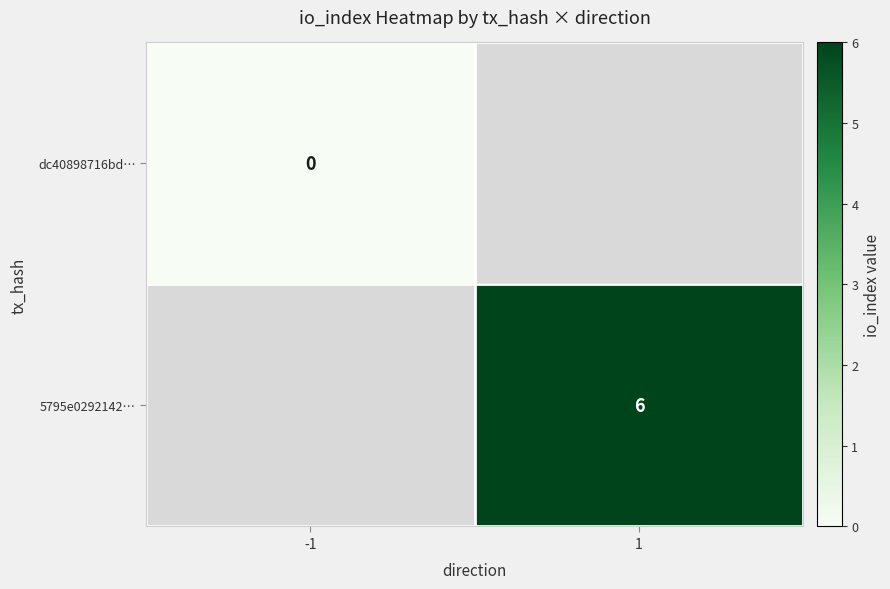

Which series has the widest spread of values?

dc40898716bd…